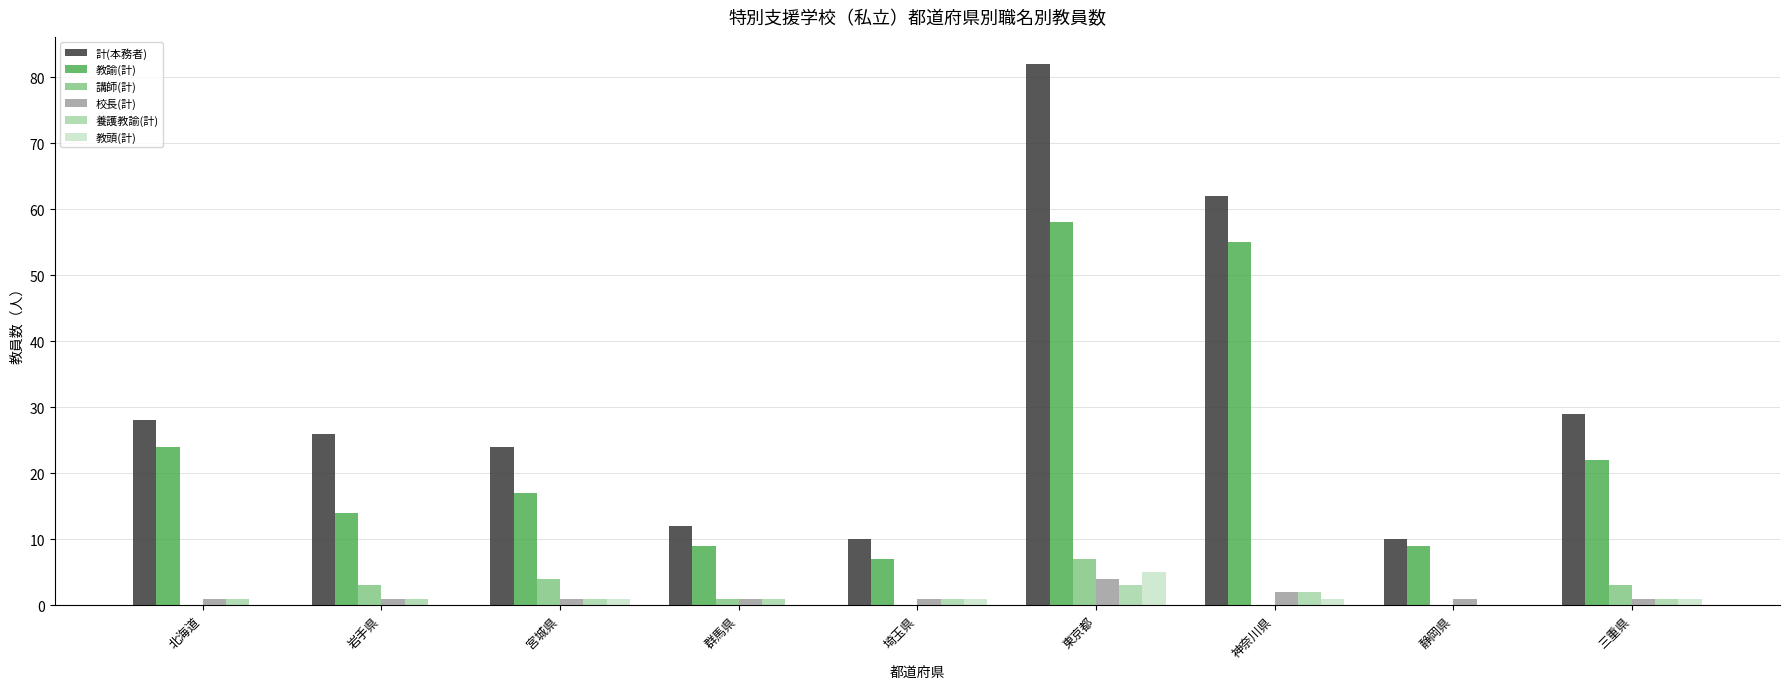

Which series has the widest spread of values?

計(本務者)